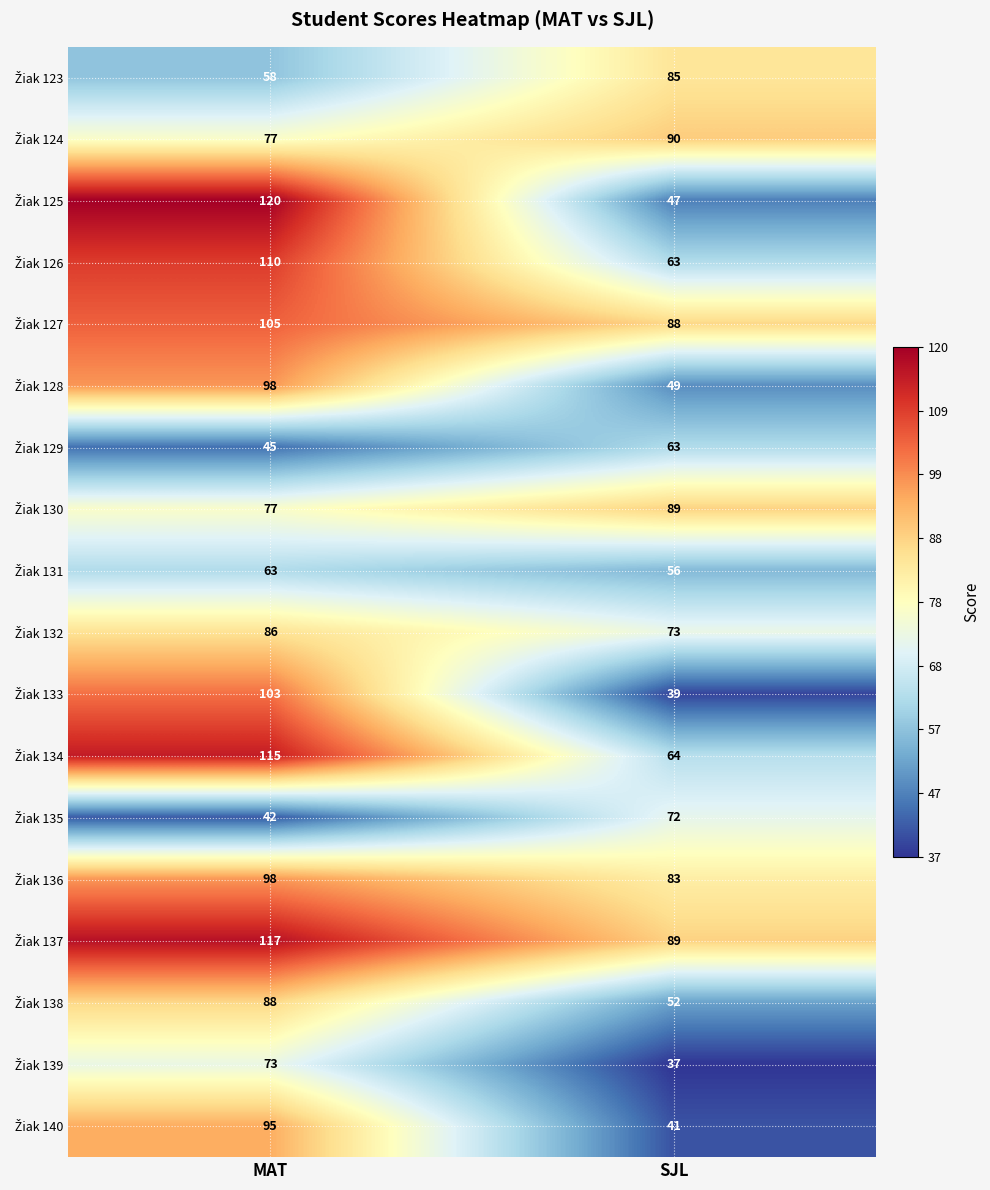

What is the spread (max minus min) of values at MAT?

78